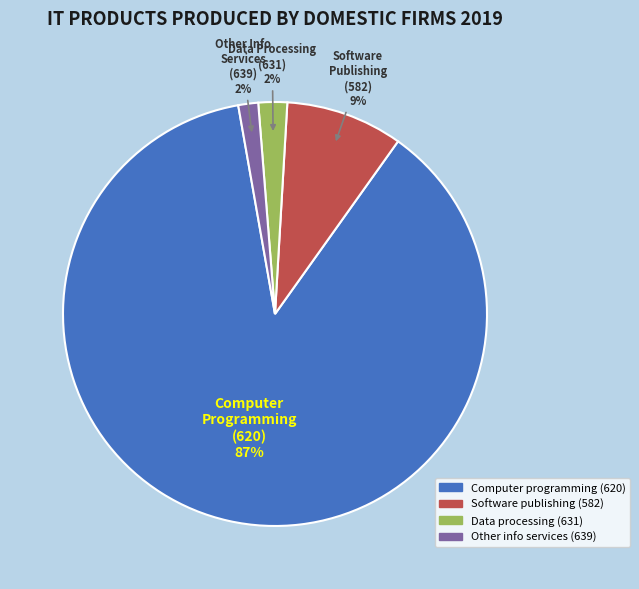

Does any single category account for the majority?

Yes